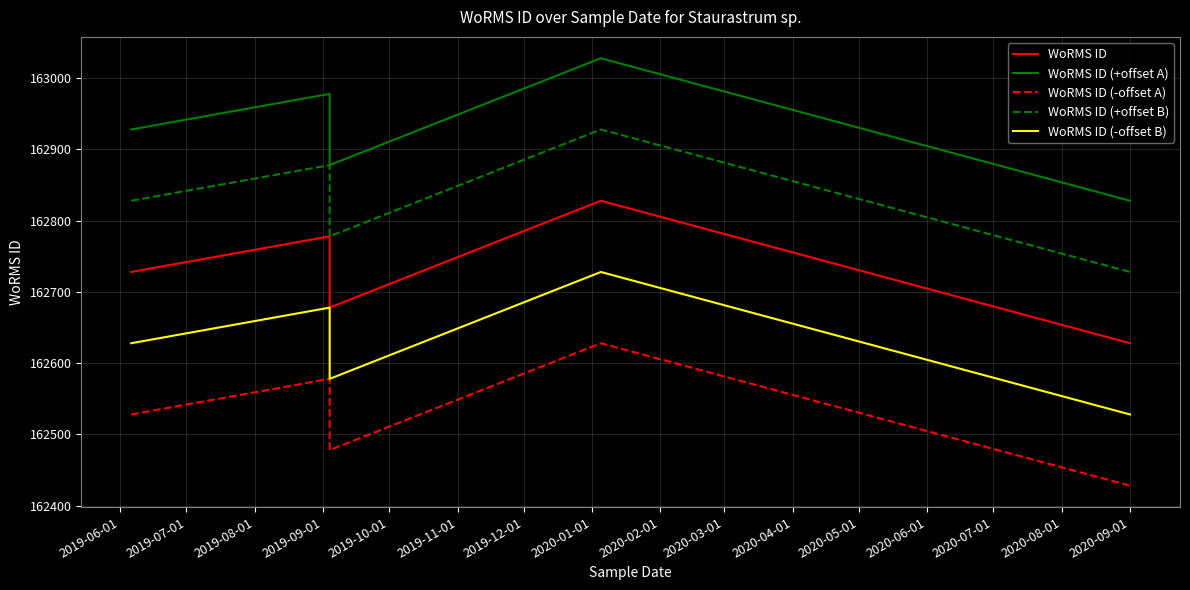

Rank the series by their average value, from highest to lowest.

WoRMS ID (+offset A), WoRMS ID (+offset B), WoRMS ID, WoRMS ID (-offset B), WoRMS ID (-offset A)